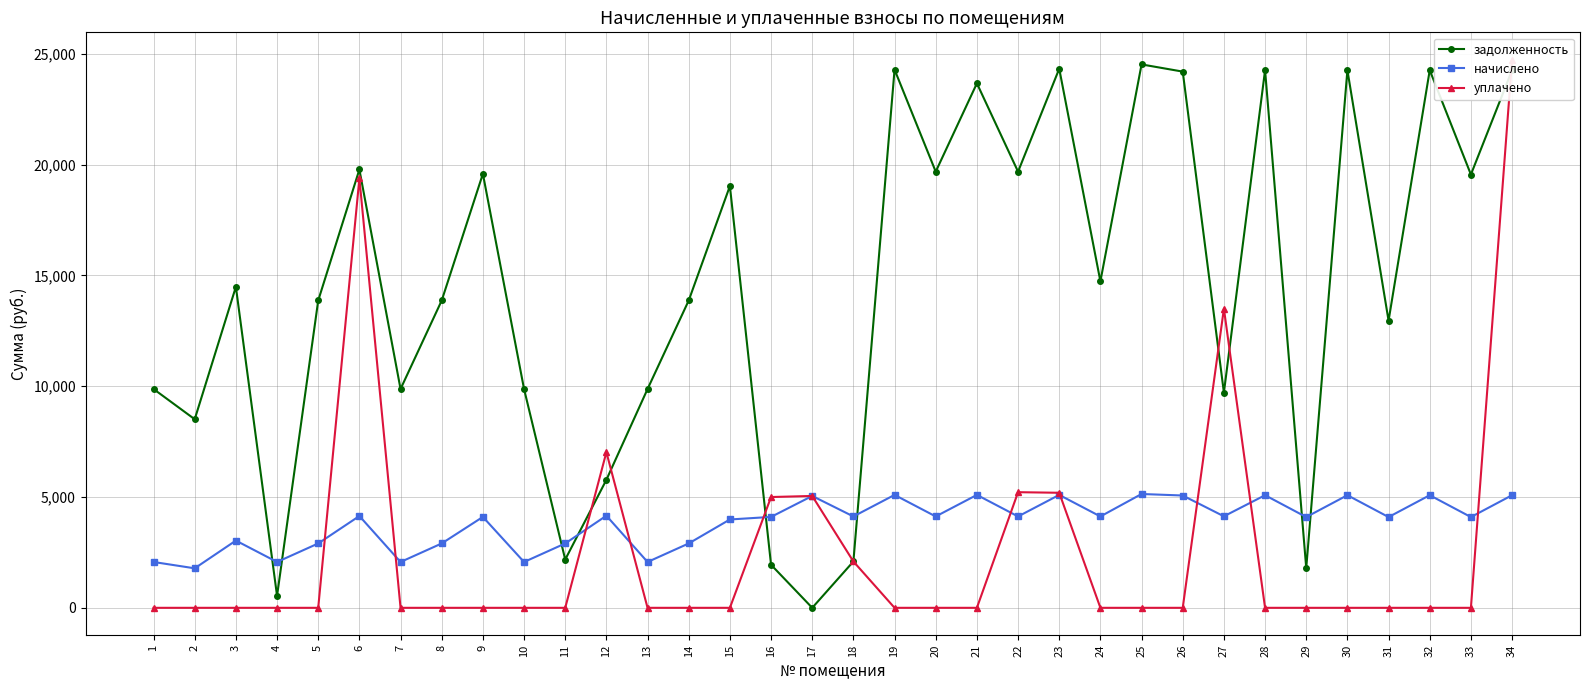

Is this an area chart (filled region under the line)?

No